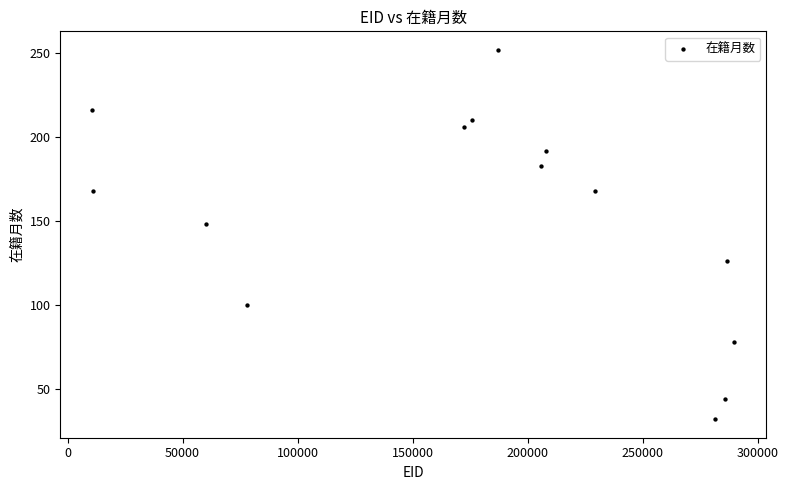

What Y value in the scatter plot is closest to 142?

148